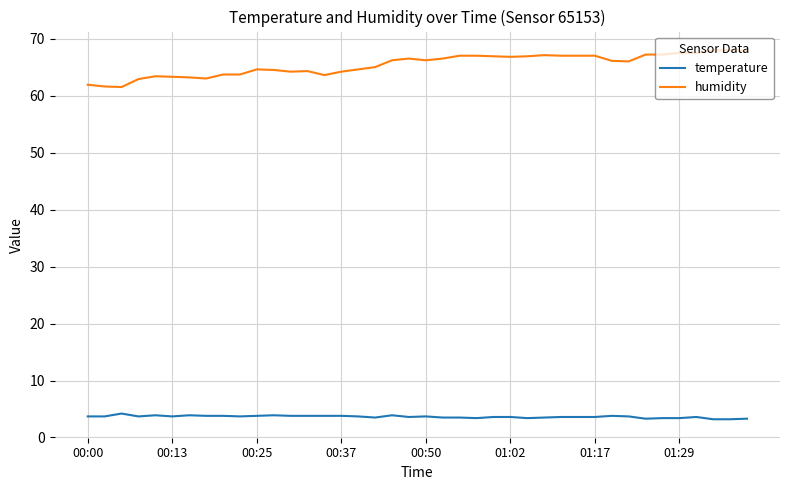

List the series in order of their overall mean, highest first.

humidity, temperature